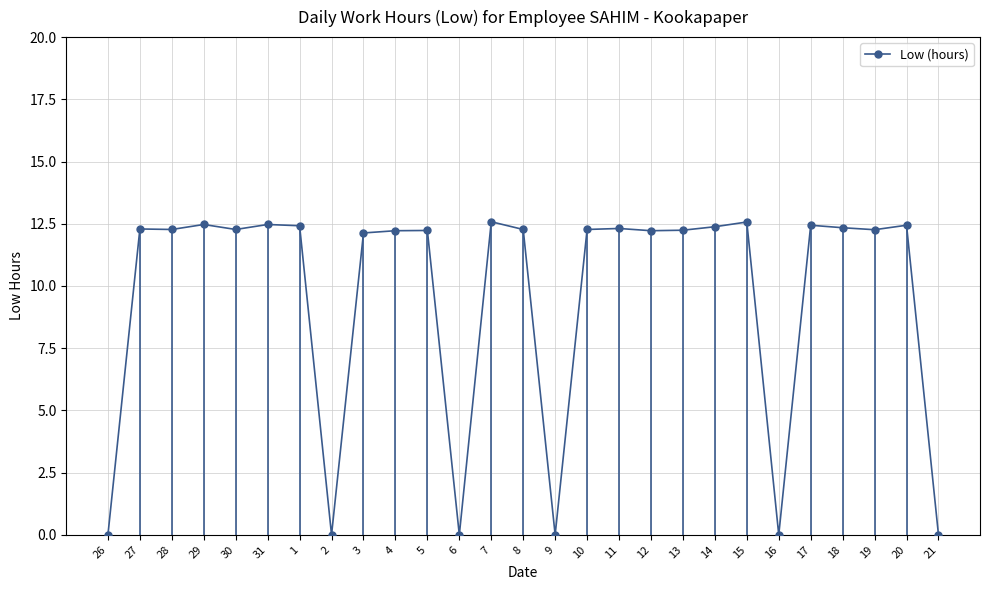

What is the label of the 4th point from the left?

29